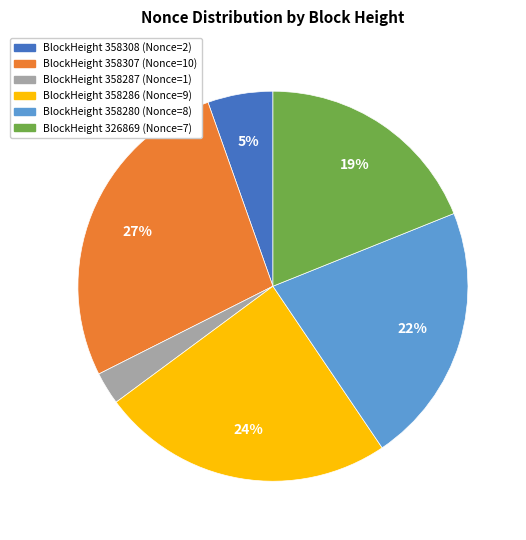

To the nearest percent, what is the average slice percentage?

17%